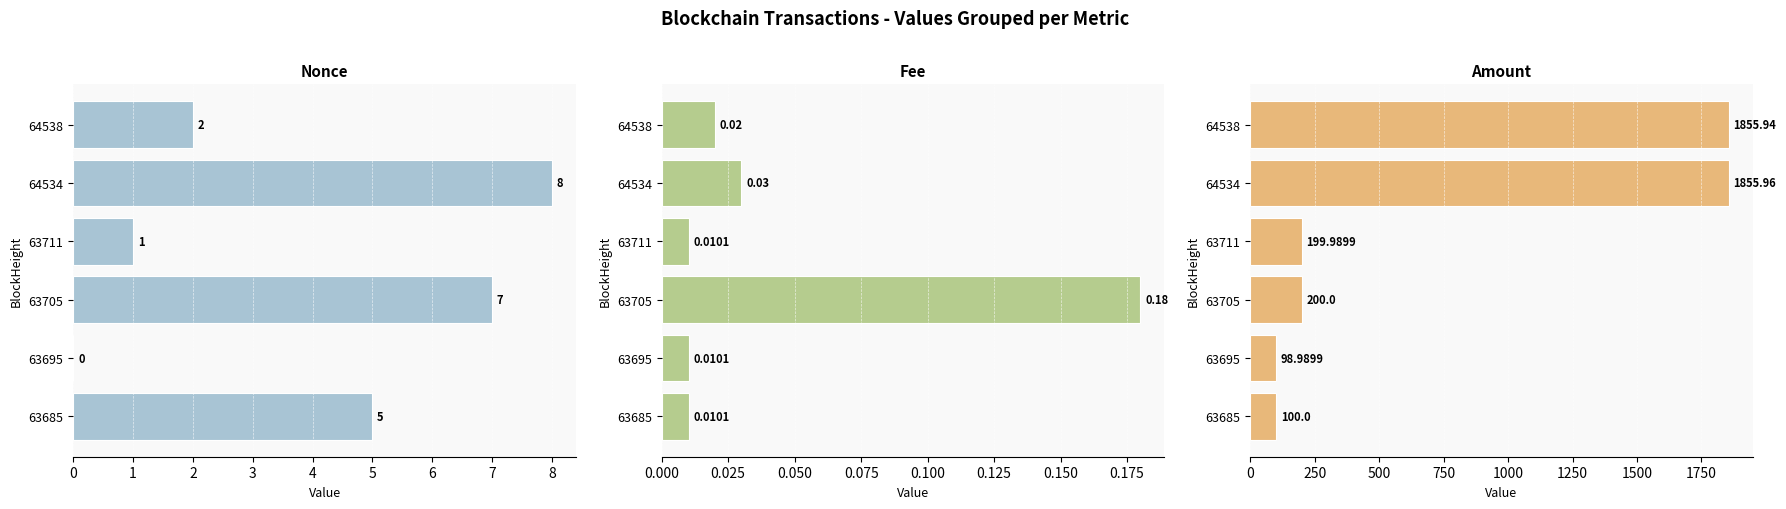

Does the chart contain stacked bars?

No